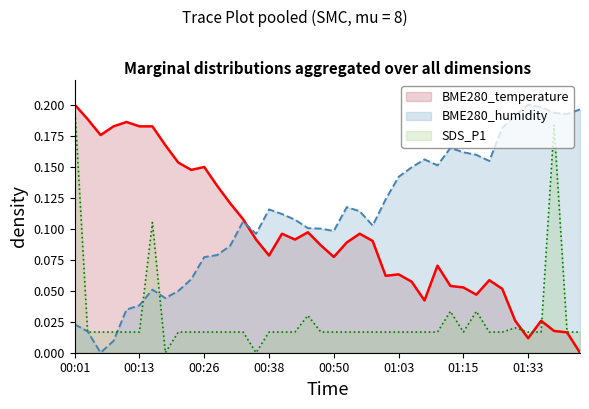

Between which two adjacent categories do BME280_humidity and BME280_temperature first intersect?

00:33 and 00:35